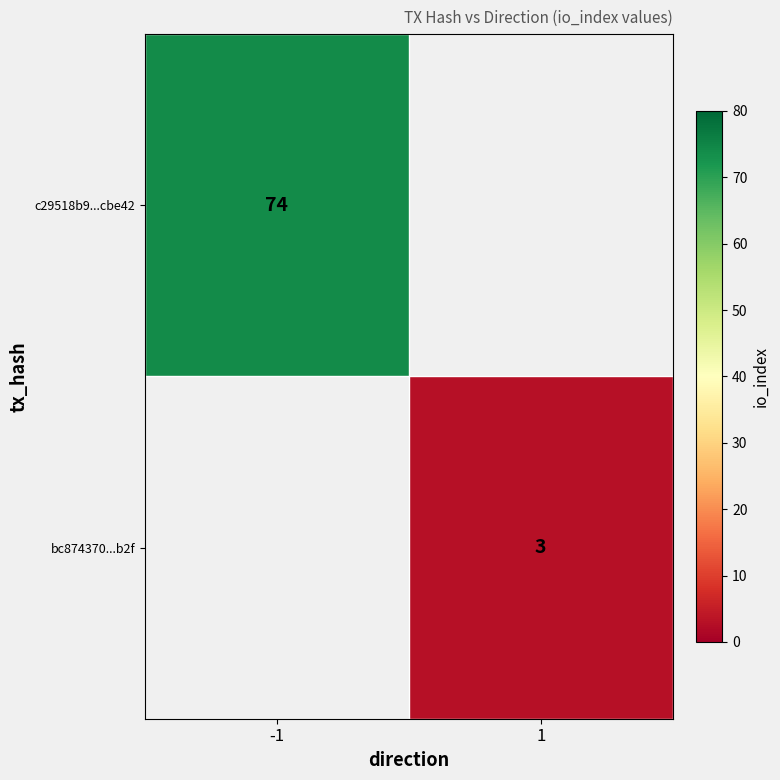

Is it true that c29518b9...cbe42 equals 74 at -1?

True